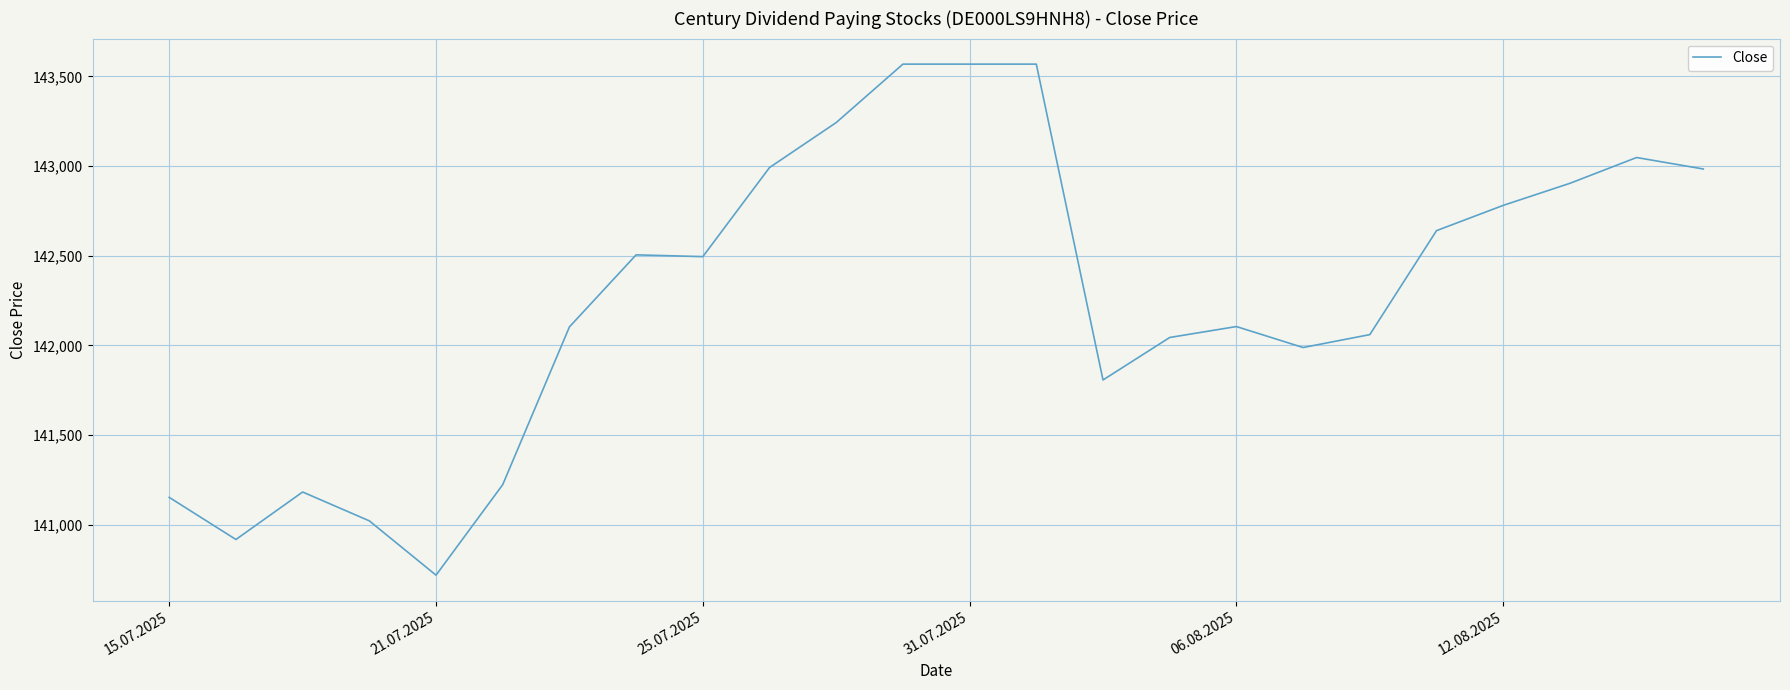

What is the average value?

142276